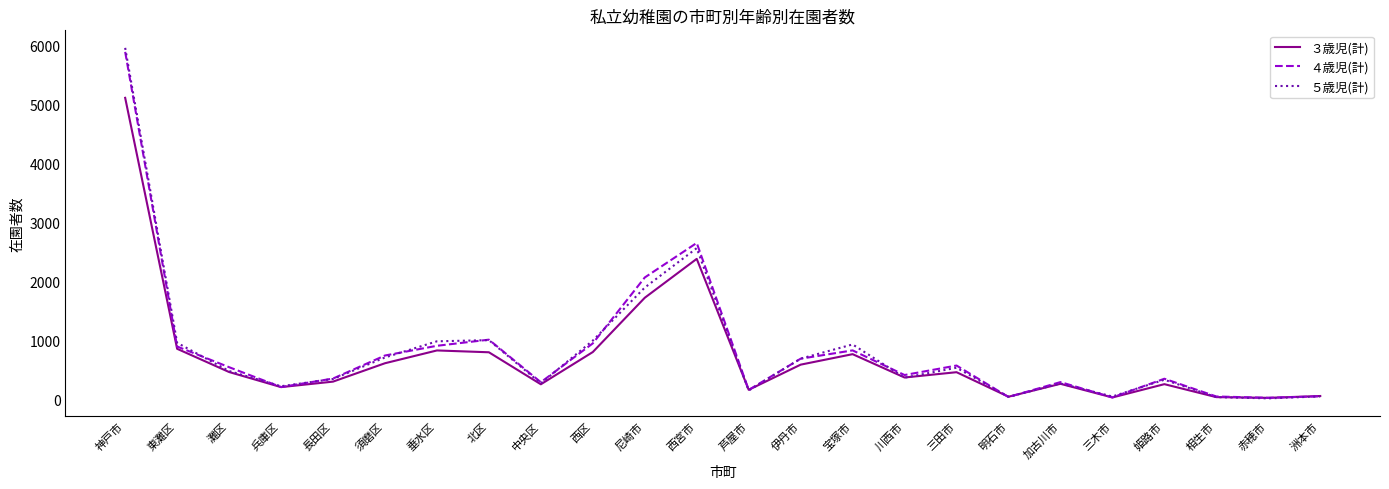

Which series has the largest range (max minus min)?

５歳児(計)